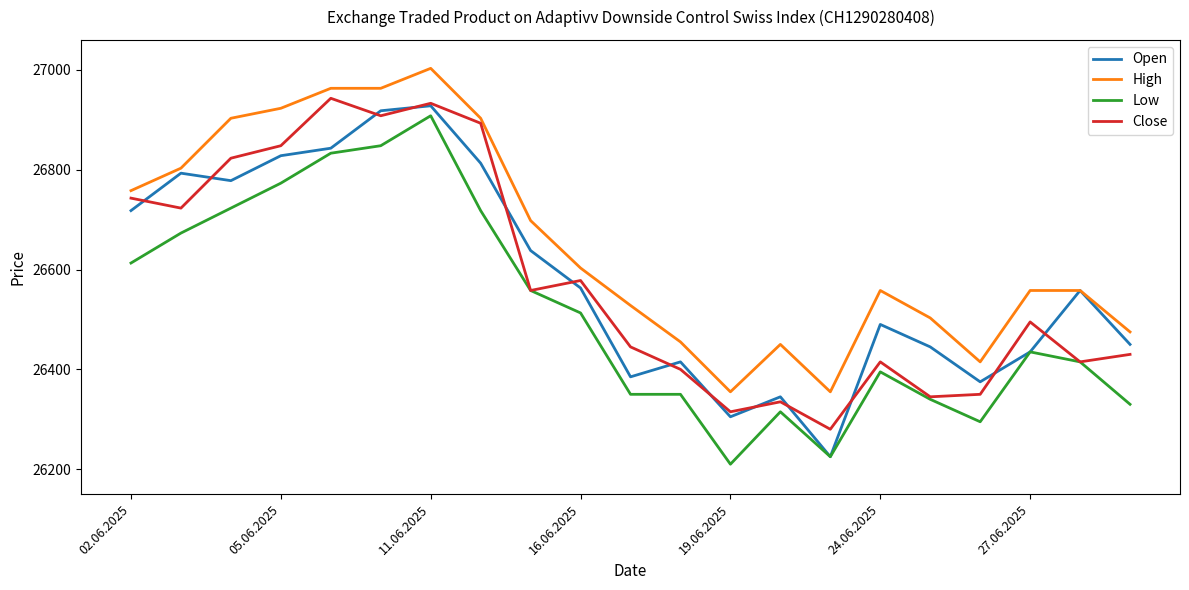

What is the difference between the maximum and minimum values in the Low series?

698